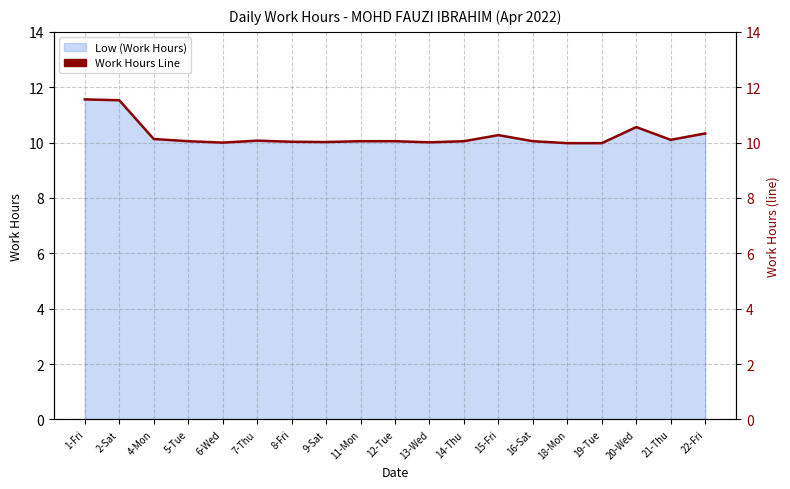

How many points are higher than both their immediate neighbors (excluding endpoints)?

3